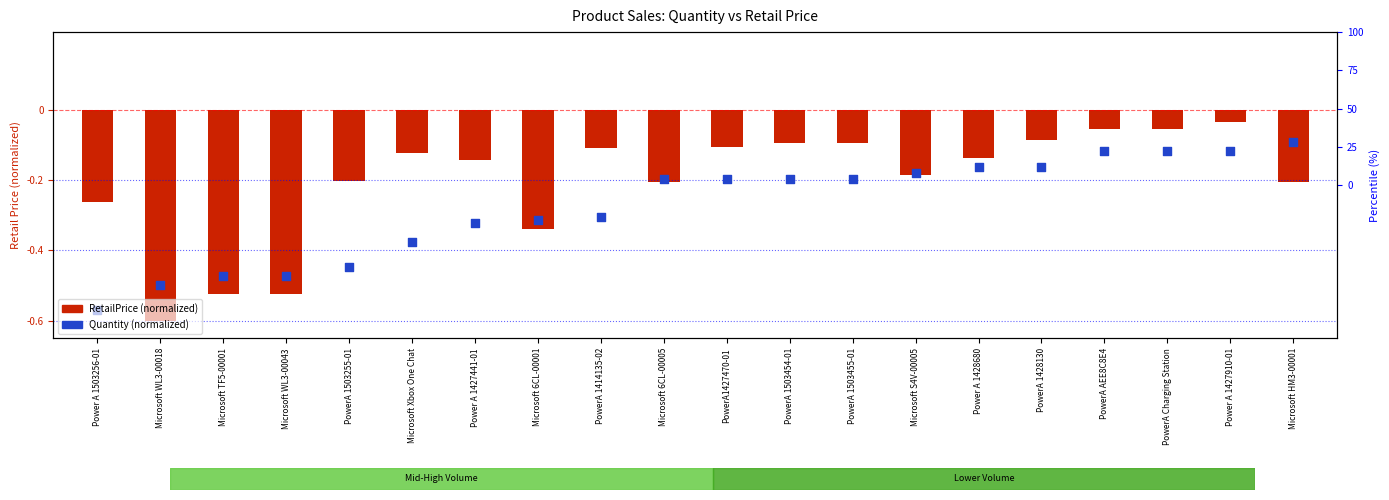

Which series contains the lowest Y value?

RetailPrice (normalized)